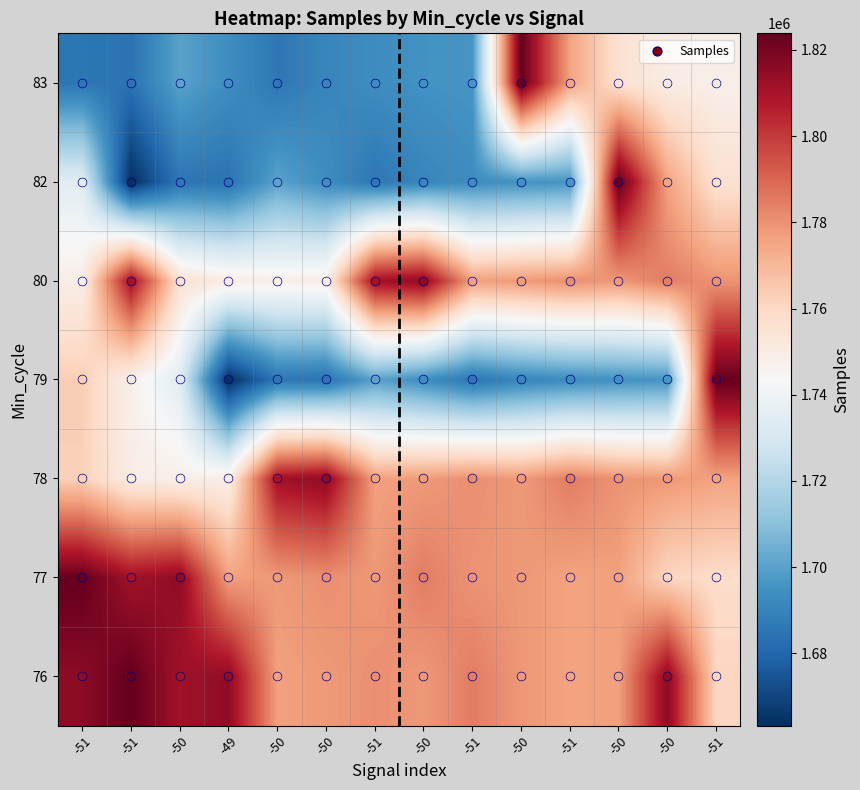

Rank the series at -49 from highest to lowest value.

76, 77, 80, 78, 83, 82, 79